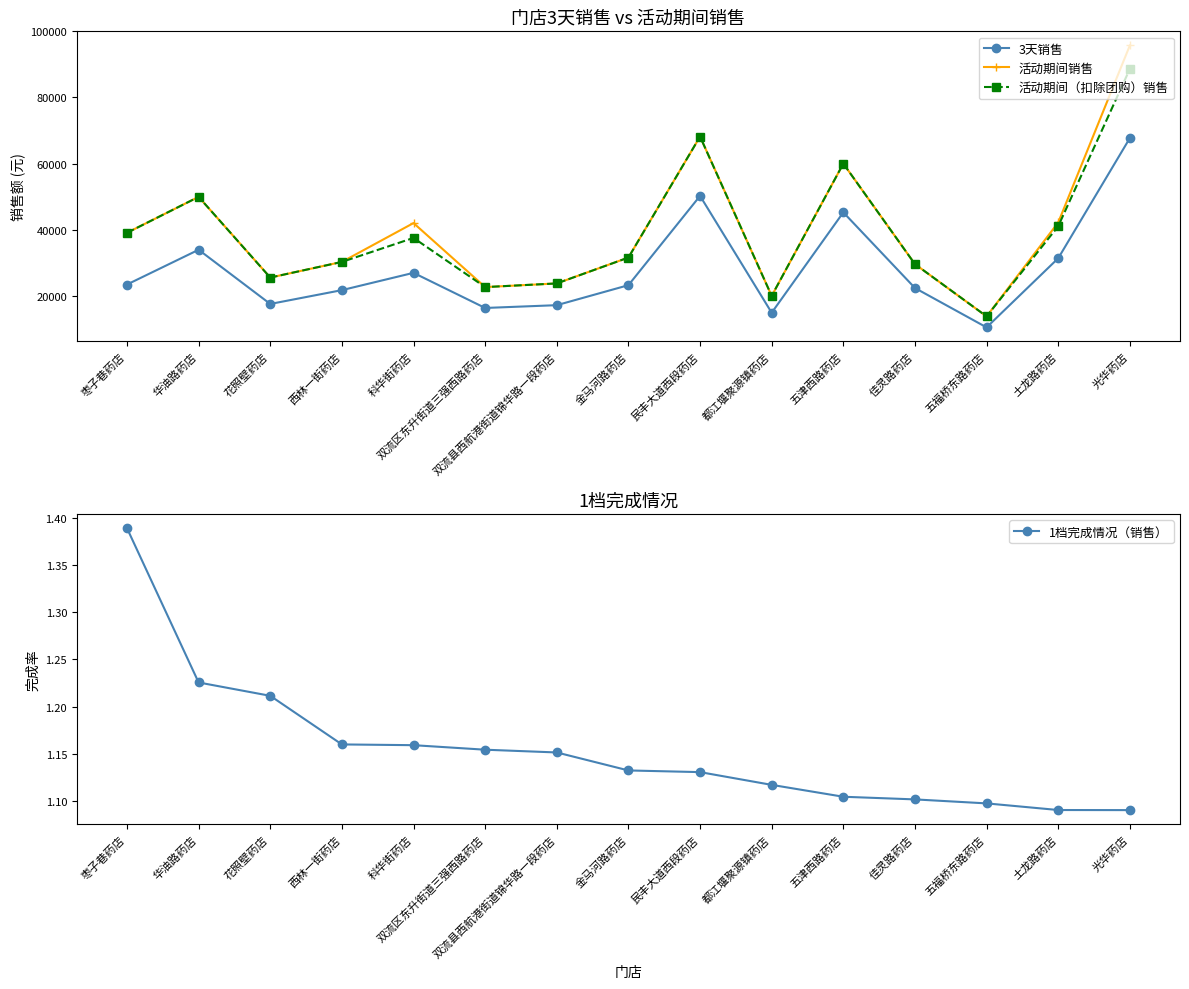

At which label does 3天销售 first exceed 23262?

枣子巷药店